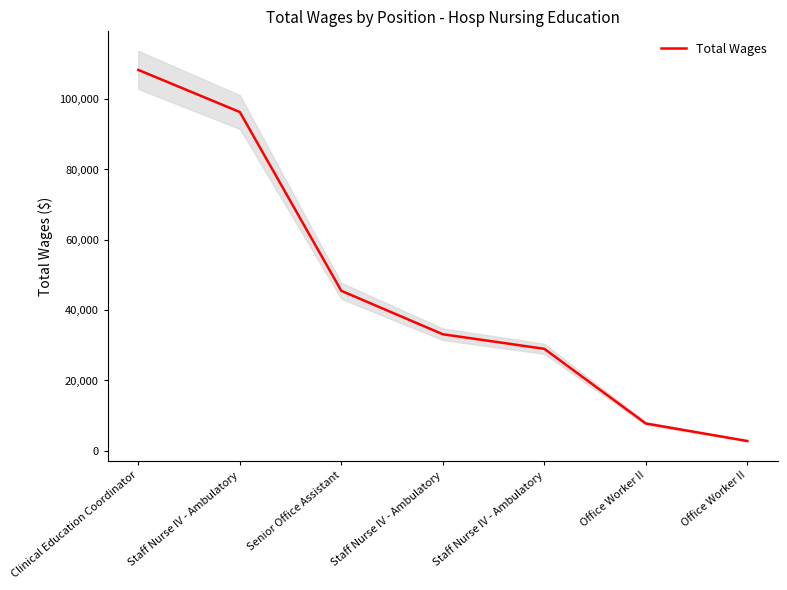

What is the sum of all values?

322859